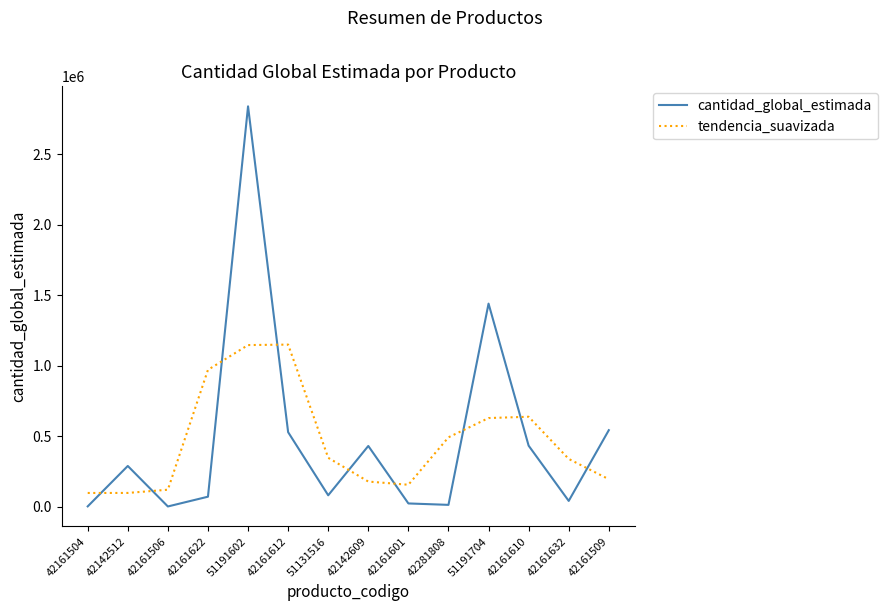

Is it true that cantidad_global_estimada equals 2840000.0 at 51191602?

True